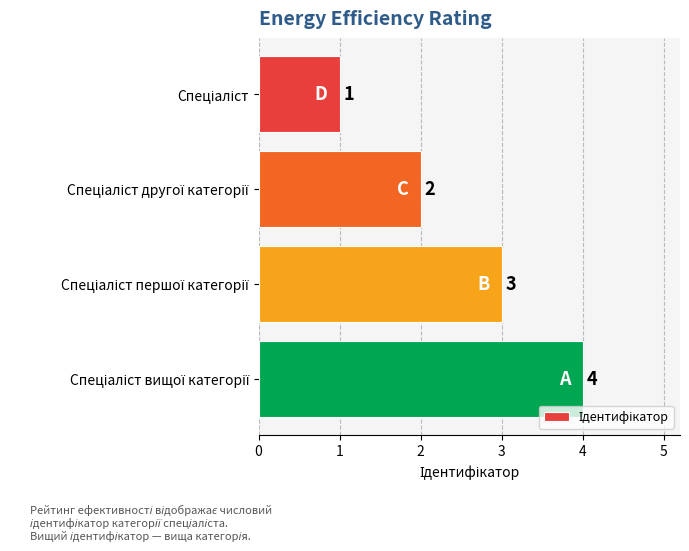

How many series are shown in this chart?

1